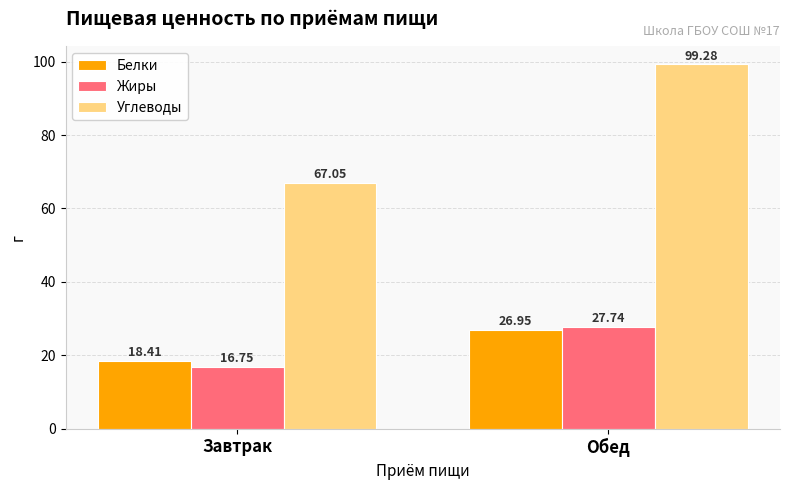

Count the number of categories in the chart.

2